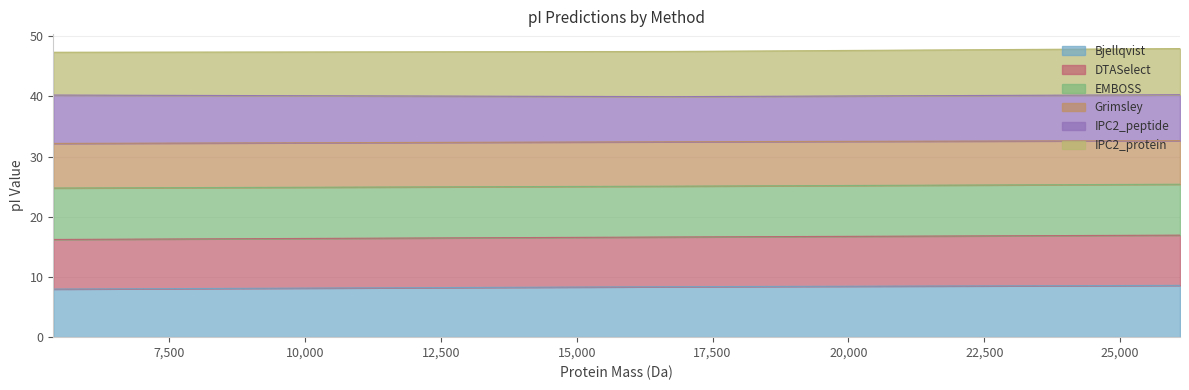

What is the maximum value for Bjellqvist?

8.6